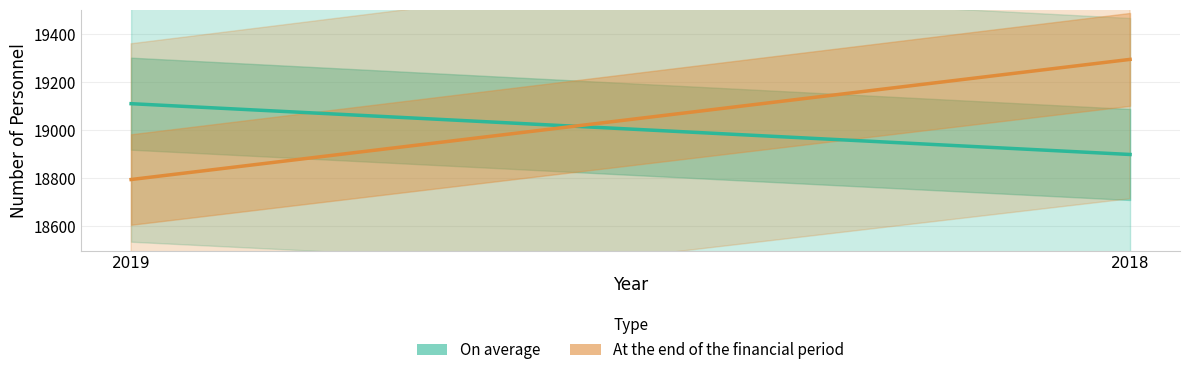

Does the chart display data point markers on the line(s)?

No